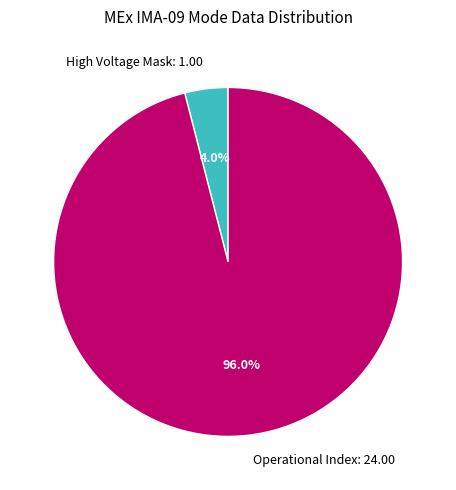

Which category accounts for the majority?

Operational Index